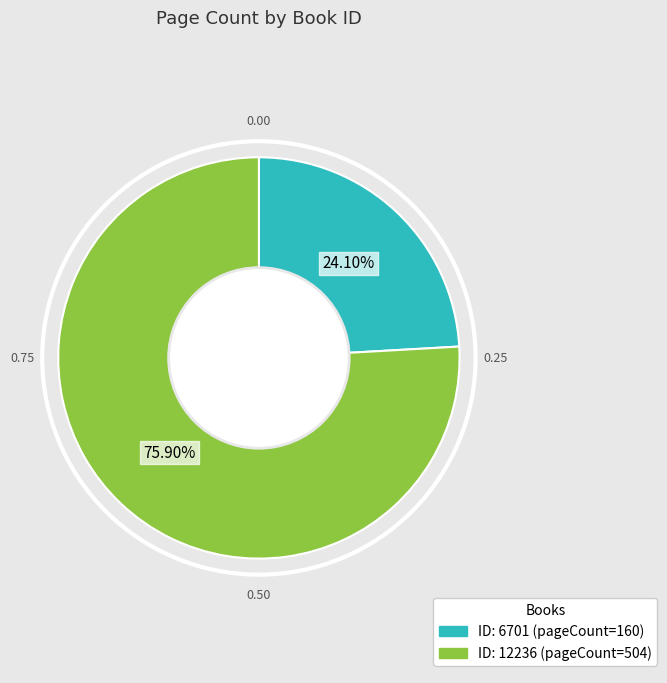

Is there a majority slice in this chart?

Yes